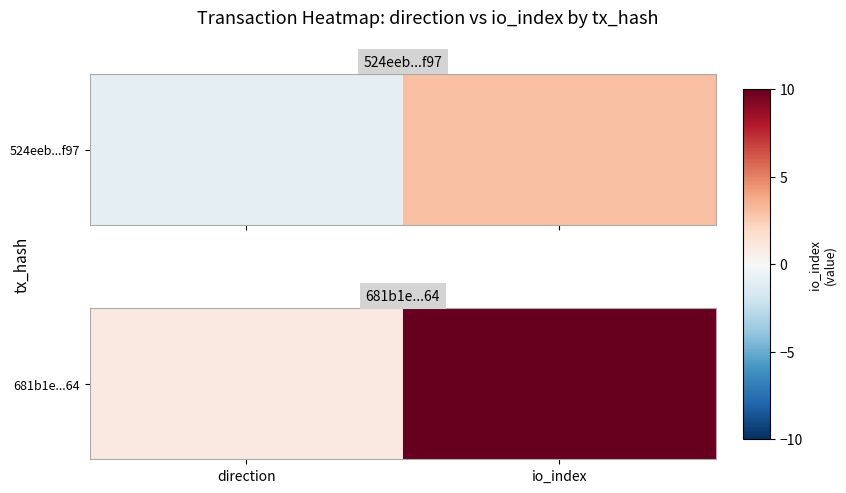

At which label is the value closest to 5?

direction